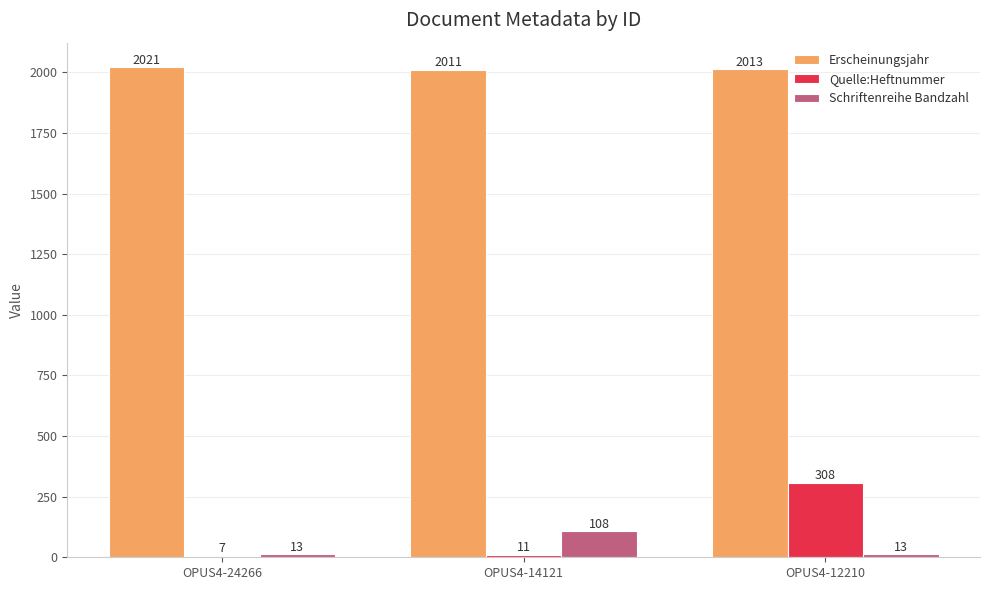

List the series in order of their peak value, lowest first.

Schriftenreihe Bandzahl, Quelle:Heftnummer, Erscheinungsjahr